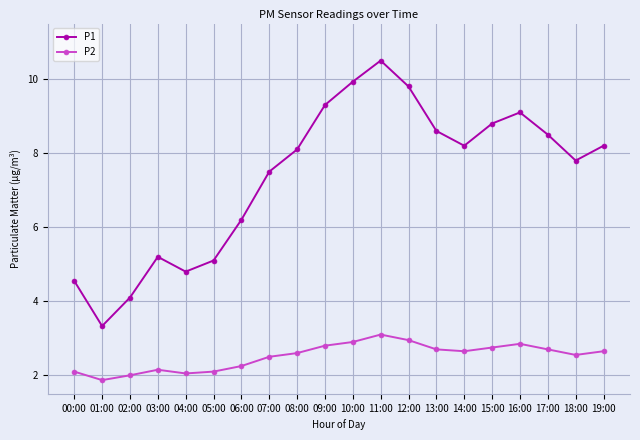

What is the sum of the P2 values at 14:00 and 07:00?

5.2